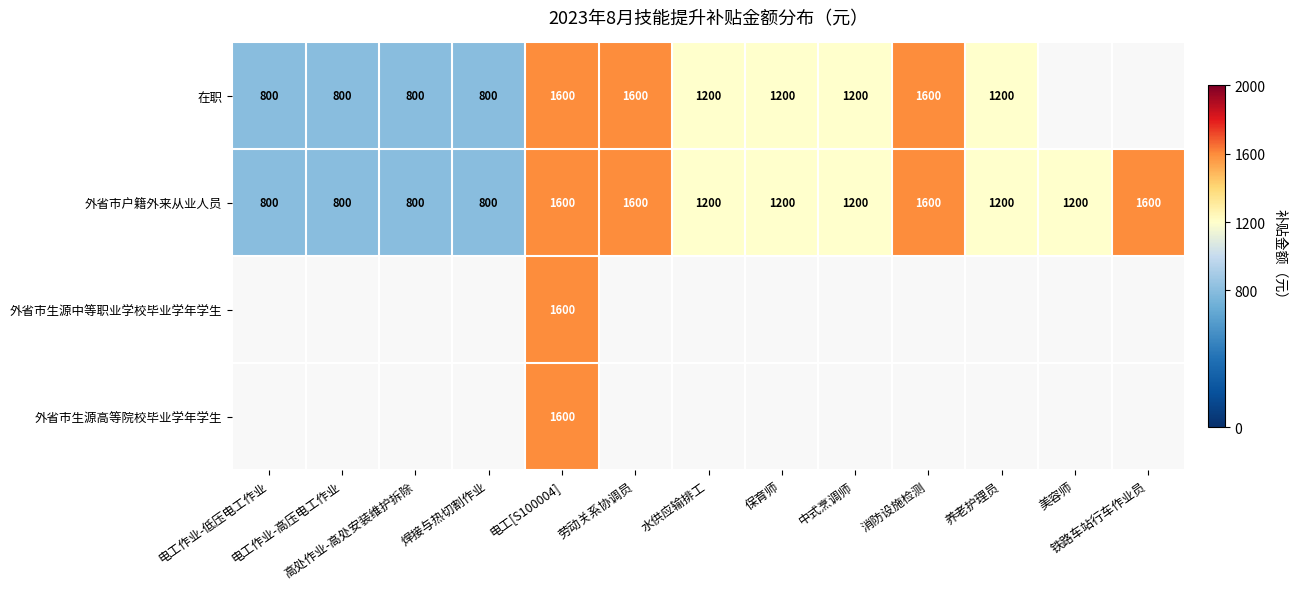

What is the average value of the 外省市户籍外来从业人员 series?

1200